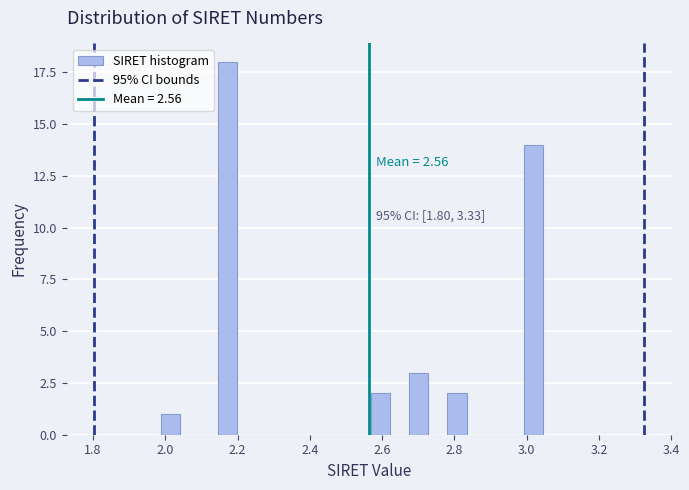

Read against the x-axis, roughly where is the centre of the tallest bar?

2.18